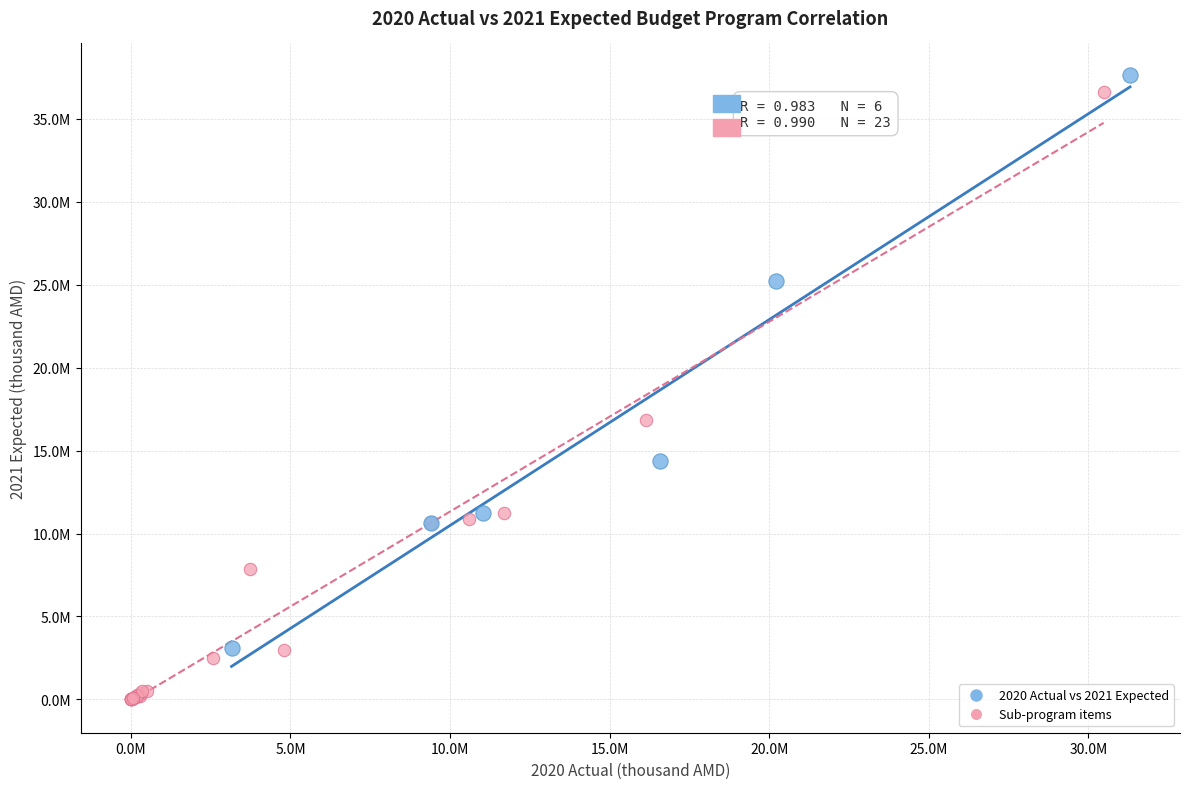

What are all the series names shown in the legend?

2020 Actual vs 2021 Expected, Sub-program items